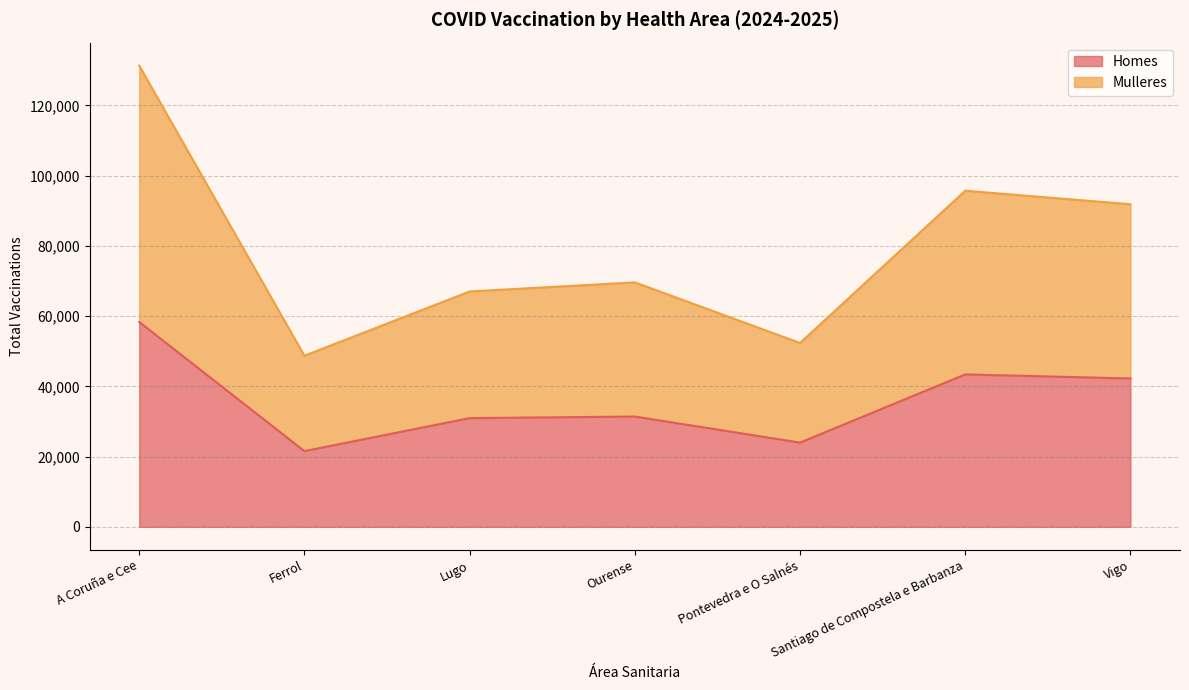

What is the greatest value displayed?

131281